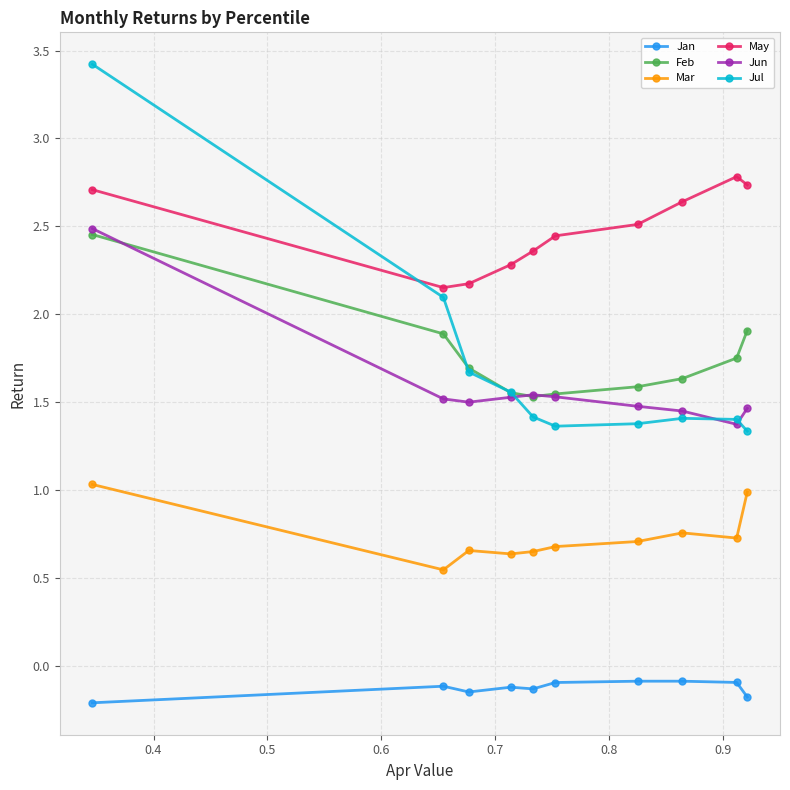

What is the difference between the maximum and minimum values in the Jul series?

2.1